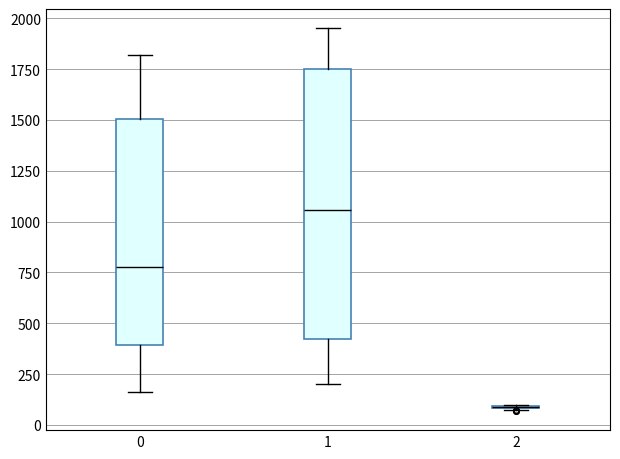

Comparing the boxes themselves (not the whiskers), which one is the tallest?

1